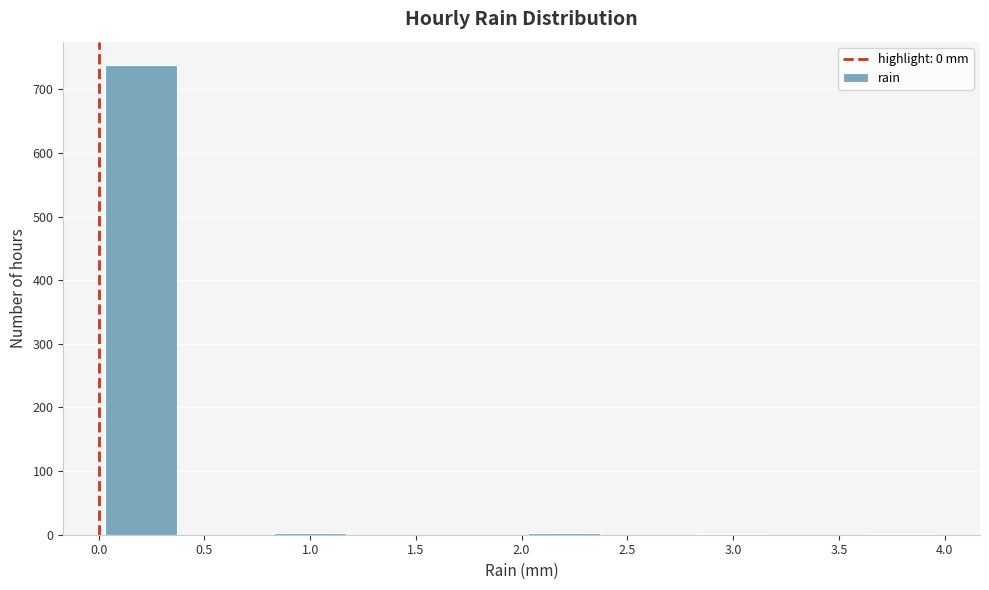

How tall is the bar that spans 0.0 to 0.4 on the x-axis? The values are not printed on the chart, so give them approximately, as read against the axis.

740